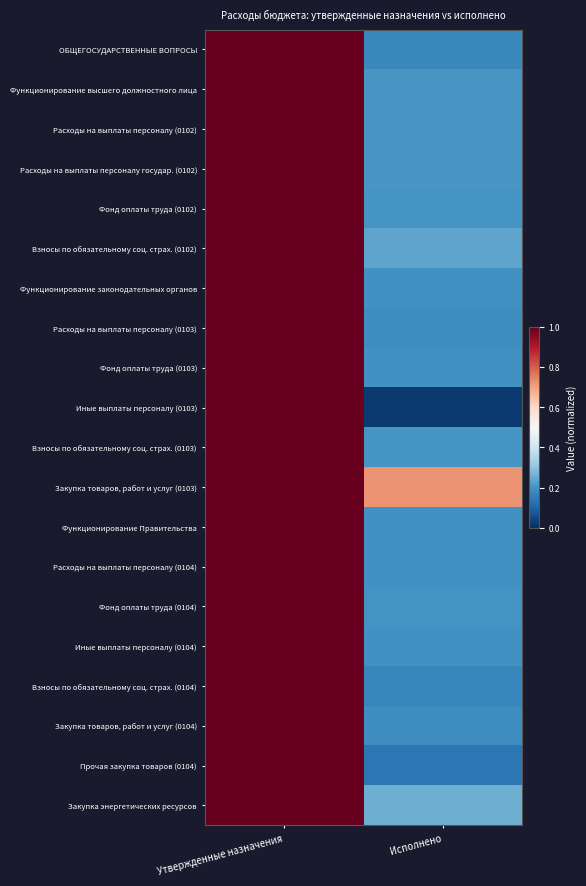

Count the number of categories in the chart.

2